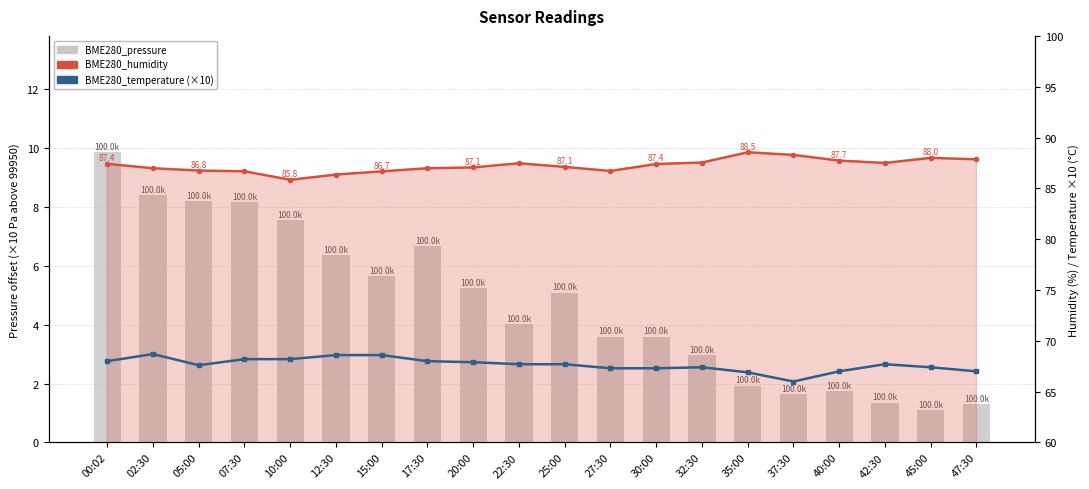

Read the BME280_humidity value at 47:30.

87.9